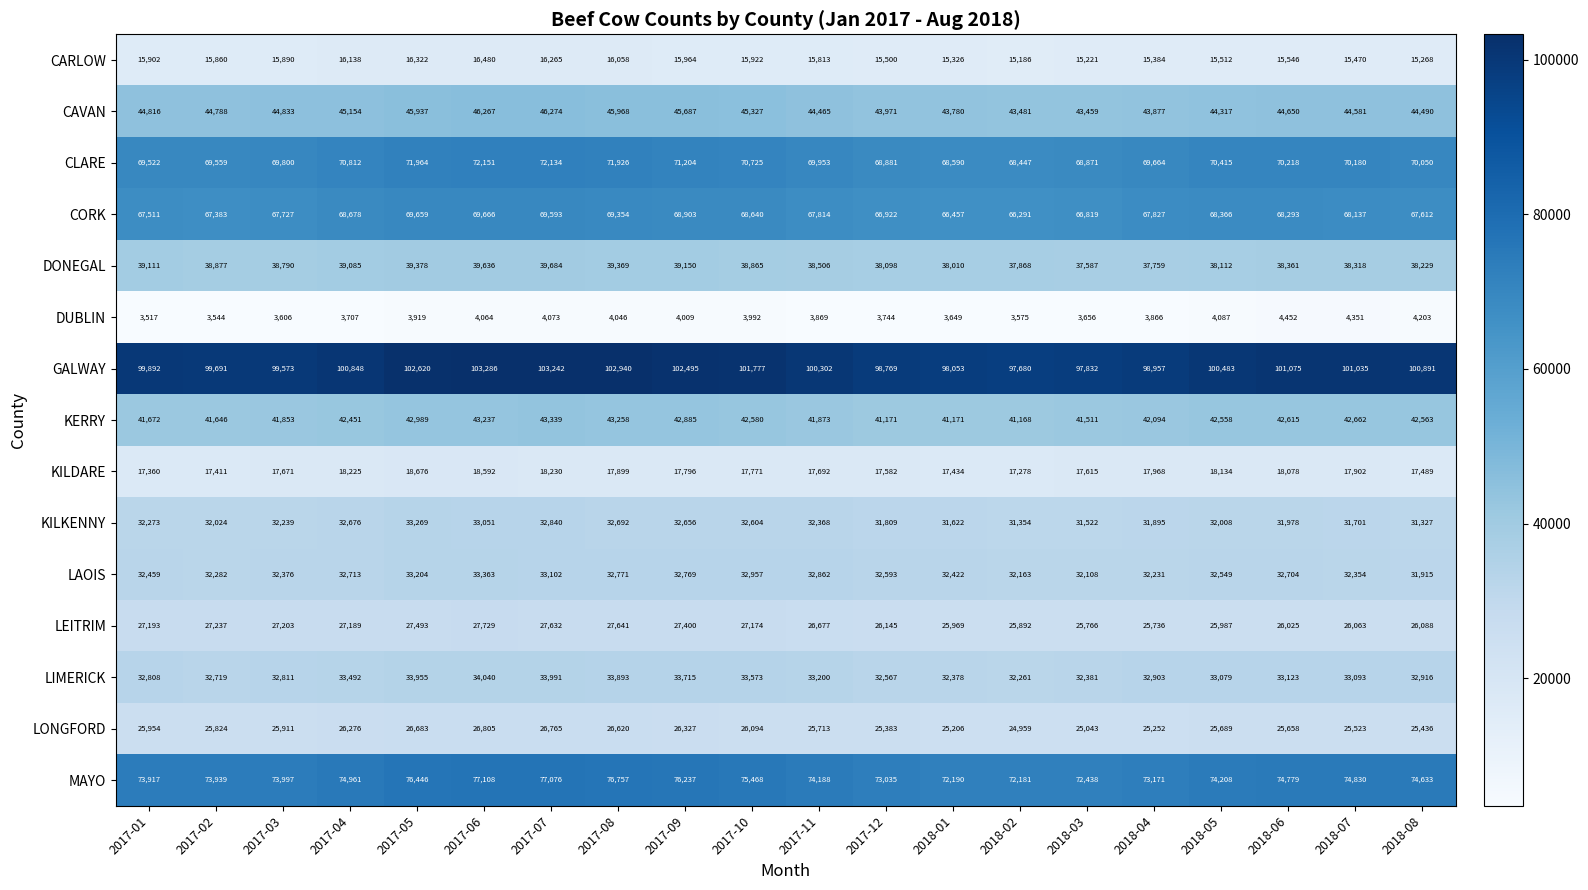

What is the lowest value of the CARLOW series?

15186